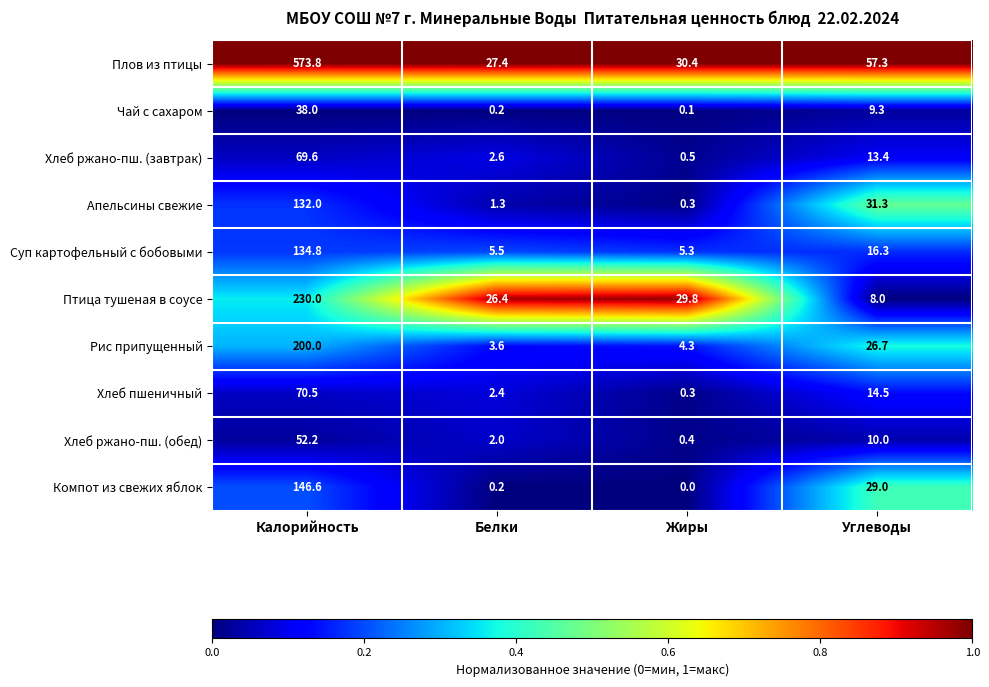

What is the difference between the second highest and minimum values in the Чай с сахаром series?

9.2